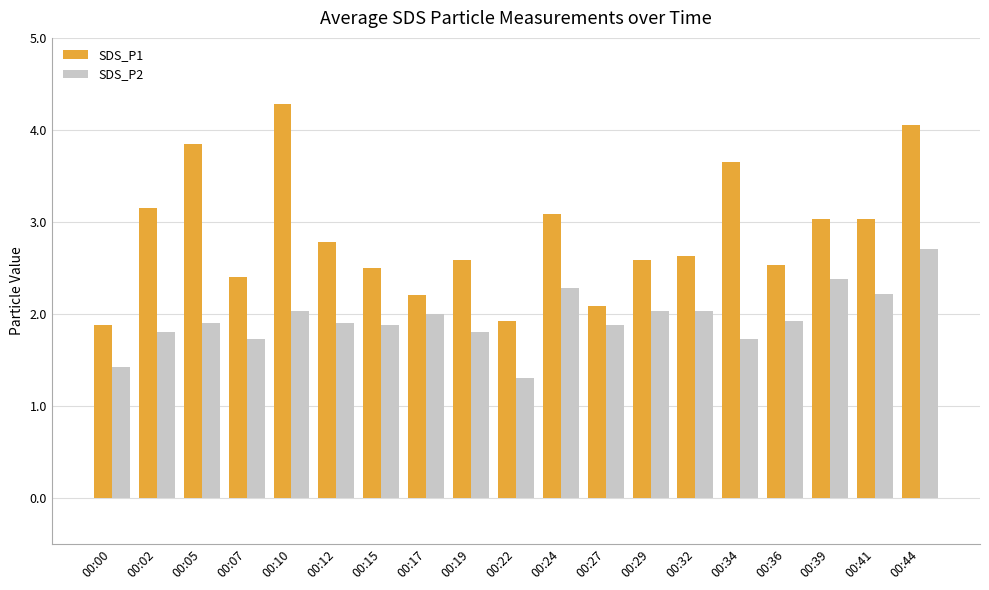

At how many categories does at least one series exceed 2?

17